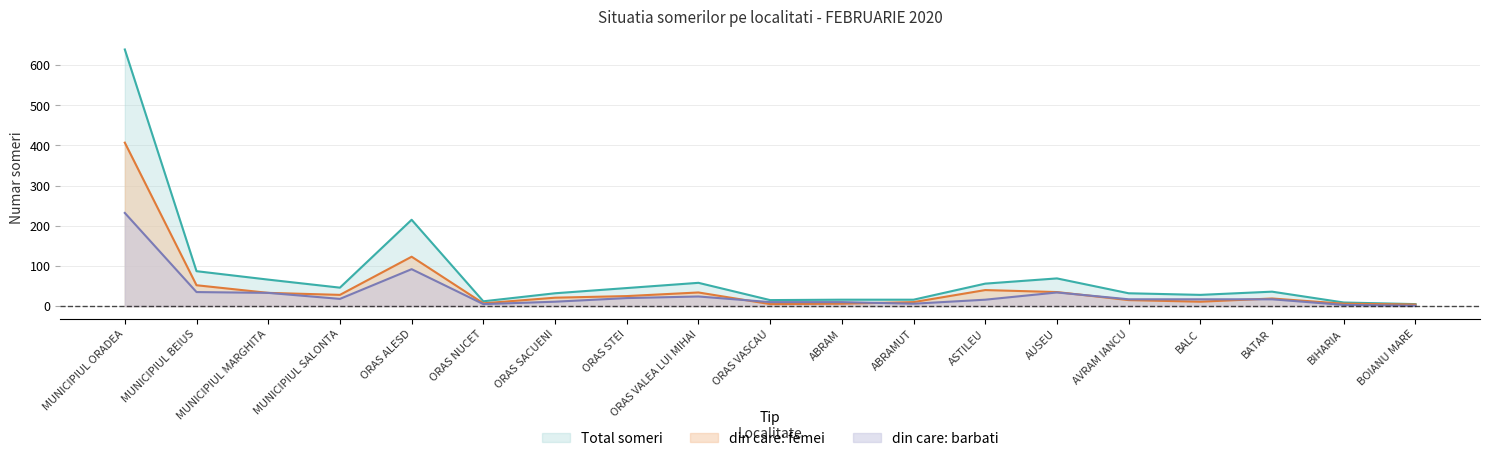

Does the chart display data point markers on the line(s)?

No